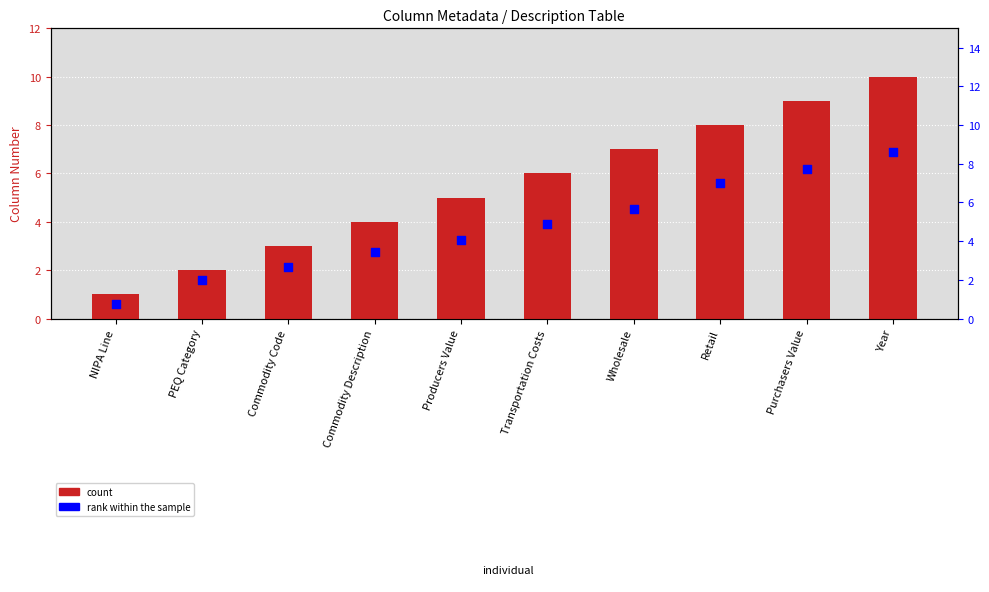

Which series has the widest spread of Y values?

Column